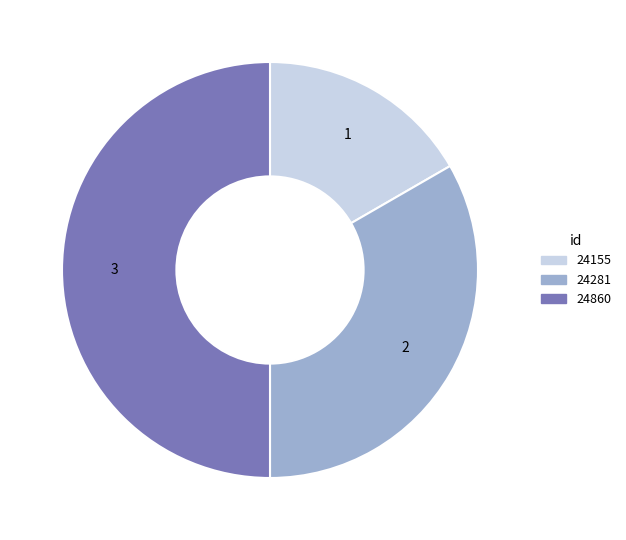

Which has a higher value, 24281 or 24860?

24860